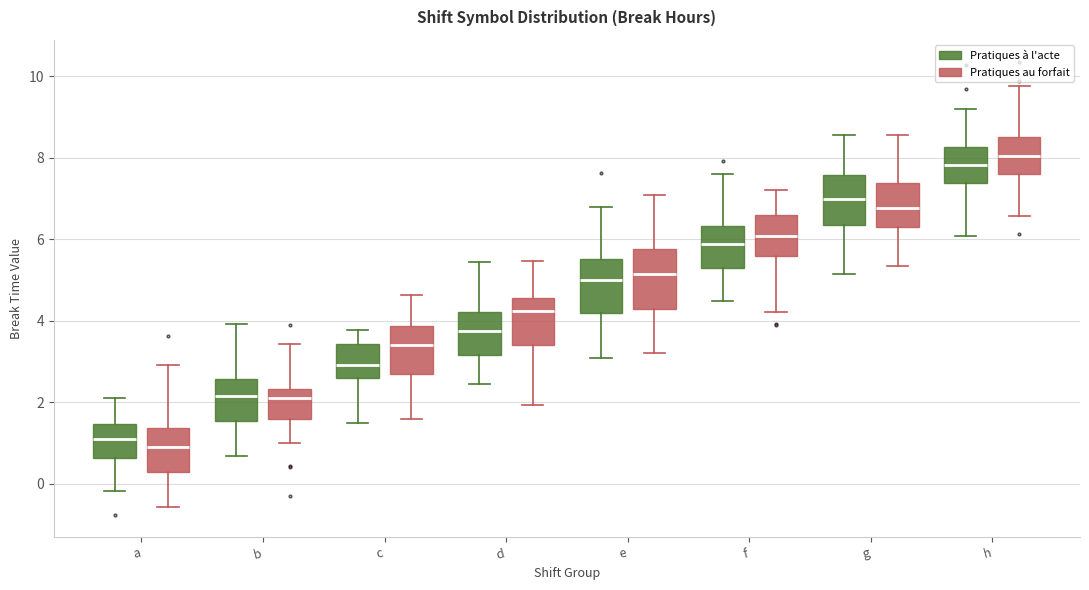

Which box's median line is the highest?

h (Pratiques au forfait)